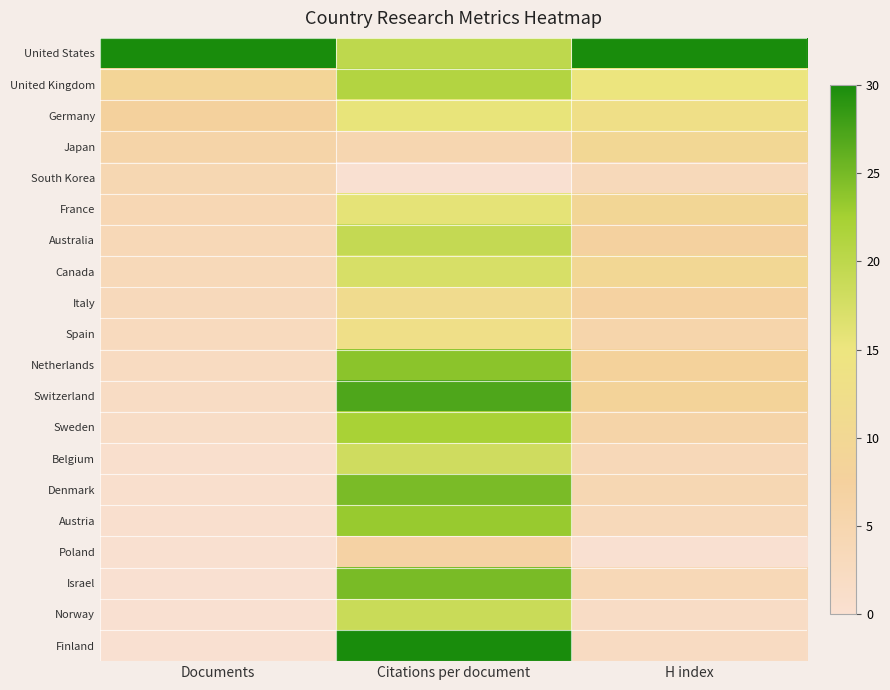

List the series in order of their peak value, lowest first.

South Korea, Poland, Japan, Italy, Spain, Germany, France, Canada, Belgium, Norway, Australia, United Kingdom, Sweden, Austria, Netherlands, Denmark, Israel, Switzerland, United States, Finland